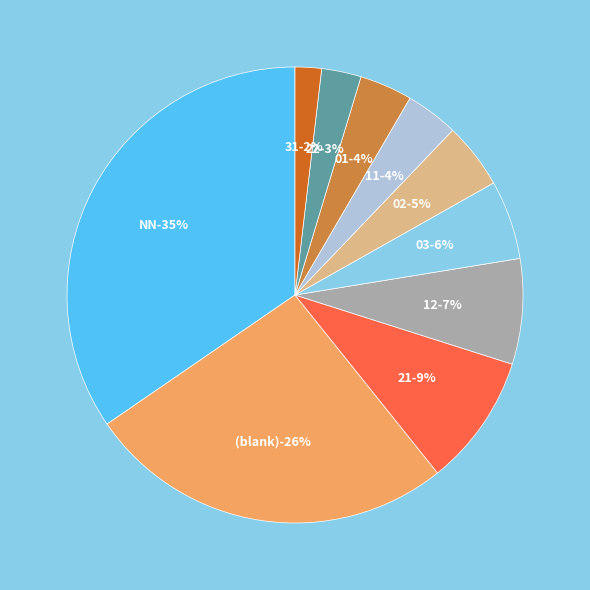

To the nearest percent, what portion does 31 represent?

2%